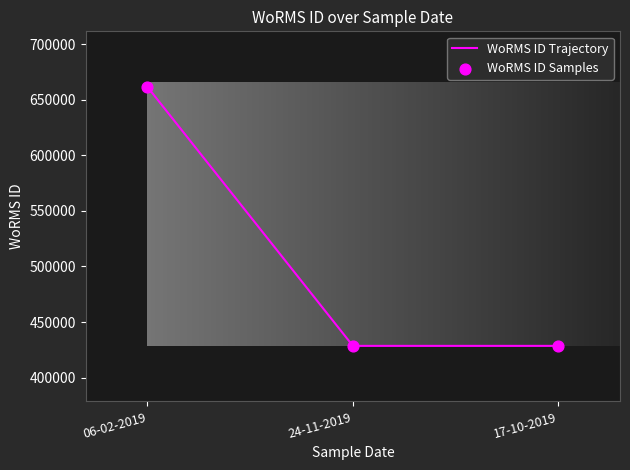

Approximately how many times larger is the value at 06-02-2019 compared to 17-10-2019?

1.5